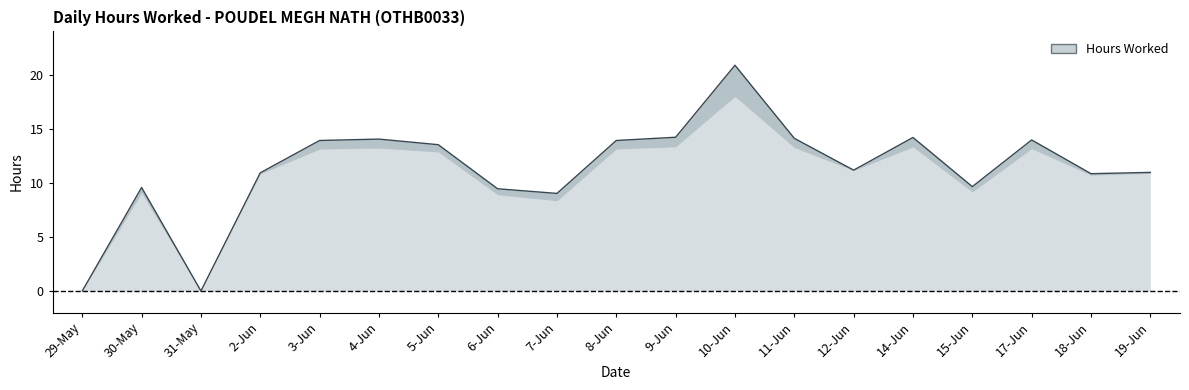

List the labels in order of value, largest first.

10-Jun, 9-Jun, 14-Jun, 11-Jun, 4-Jun, 17-Jun, 3-Jun, 8-Jun, 5-Jun, 12-Jun, 19-Jun, 2-Jun, 18-Jun, 15-Jun, 30-May, 6-Jun, 7-Jun, 29-May, 31-May